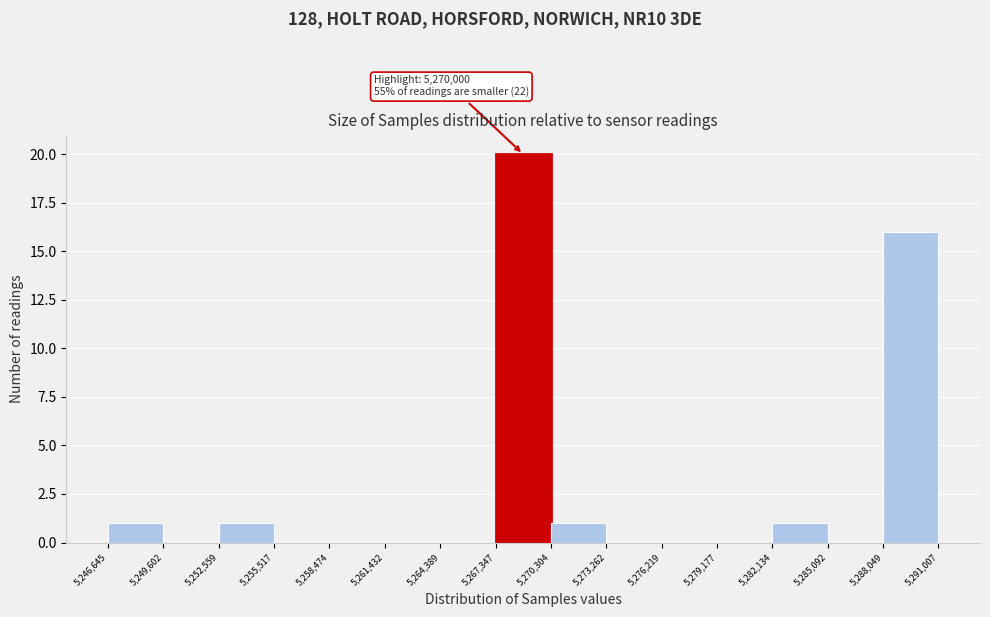

Over which range of the x-axis is the bar tallest?

5,267,347 to 5,270,304